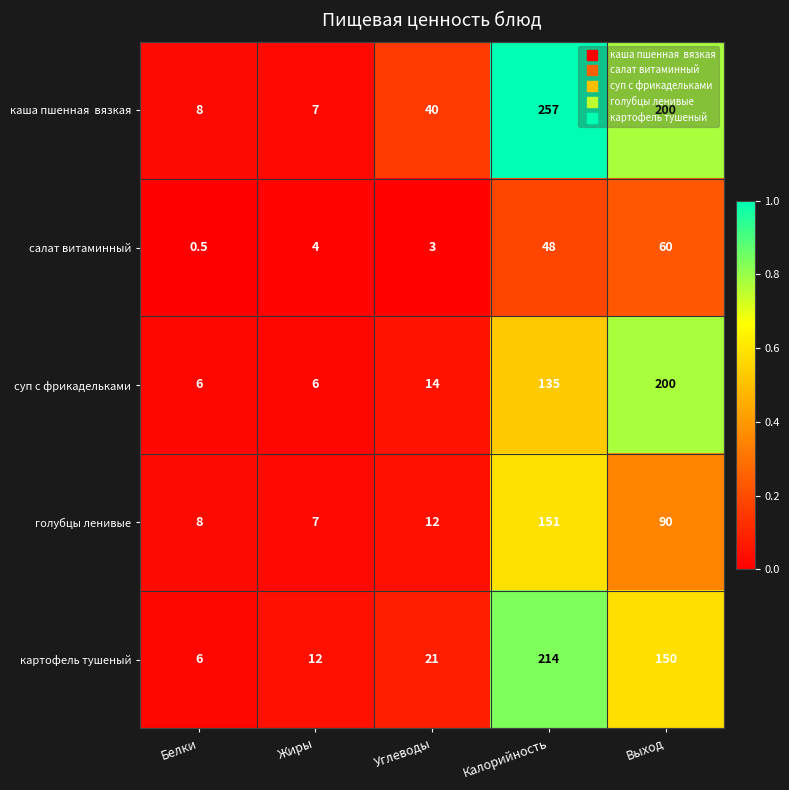

Rank the categories by салат витаминный value from lowest to highest.

Белки, Углеводы, Жиры, Калорийность, Выход